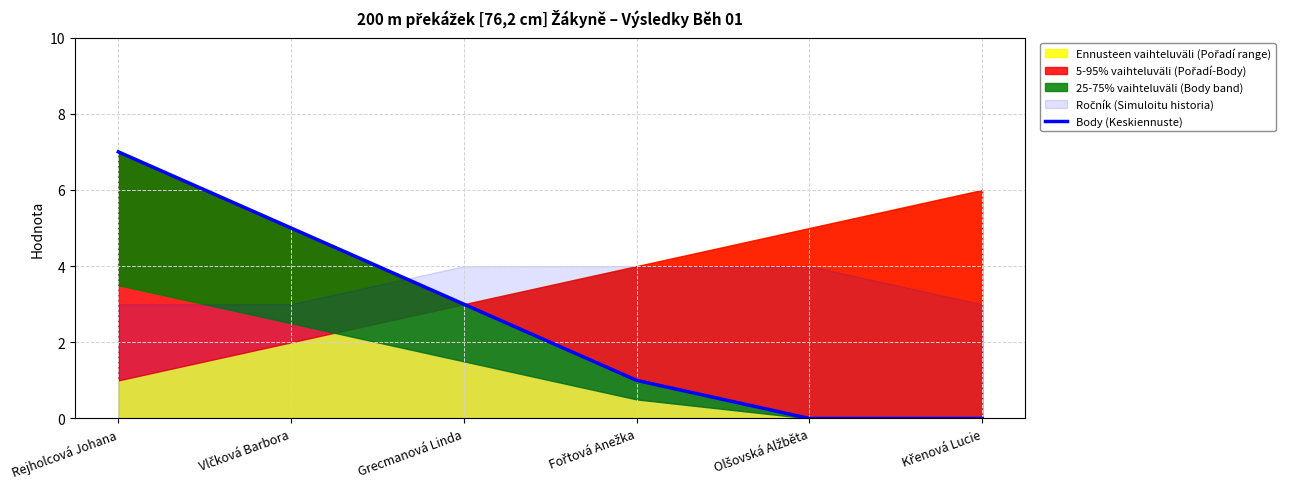

True or false: there are more than 2 points higher than both neighbors.

False